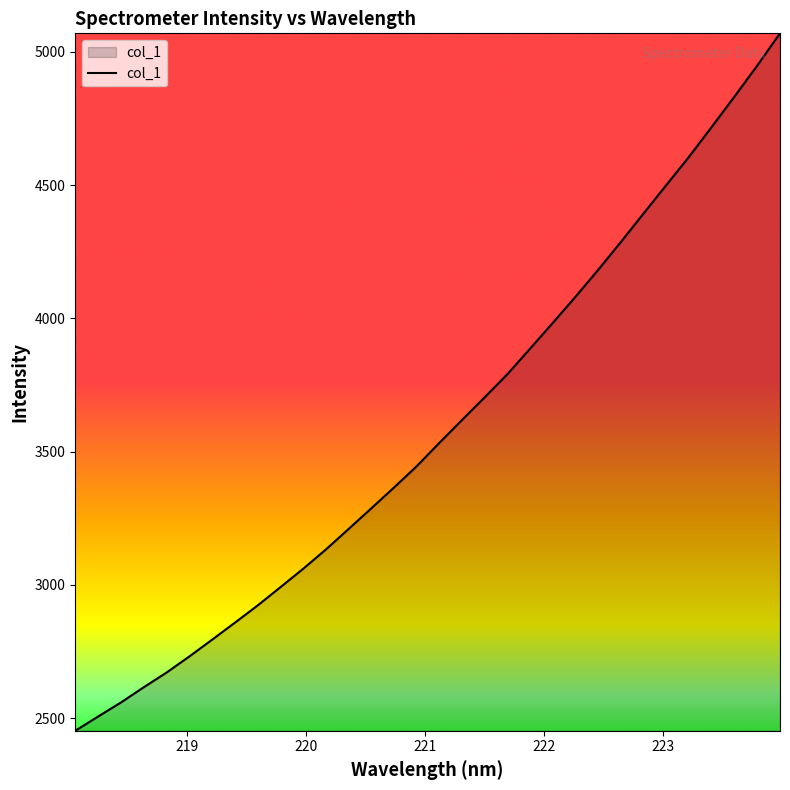

Count the number of values greater than 3532.

16